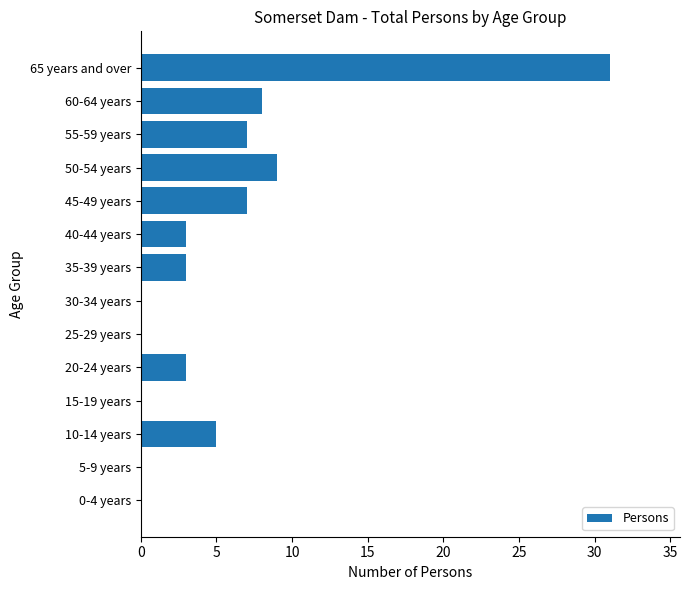

The value at 10-14 years is 5. True or false?

True